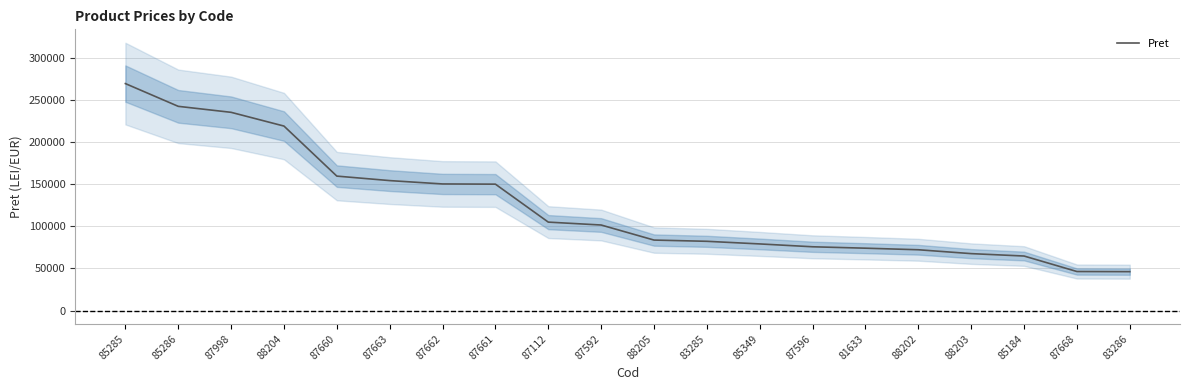

What is the label of the 20th point from the left?

83286